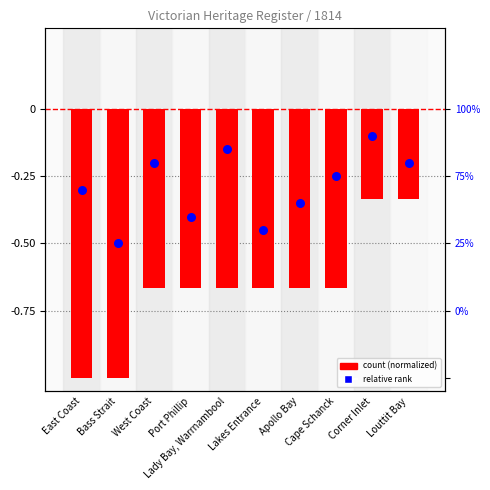

Which series has the widest spread of Y values?

count (normalized)